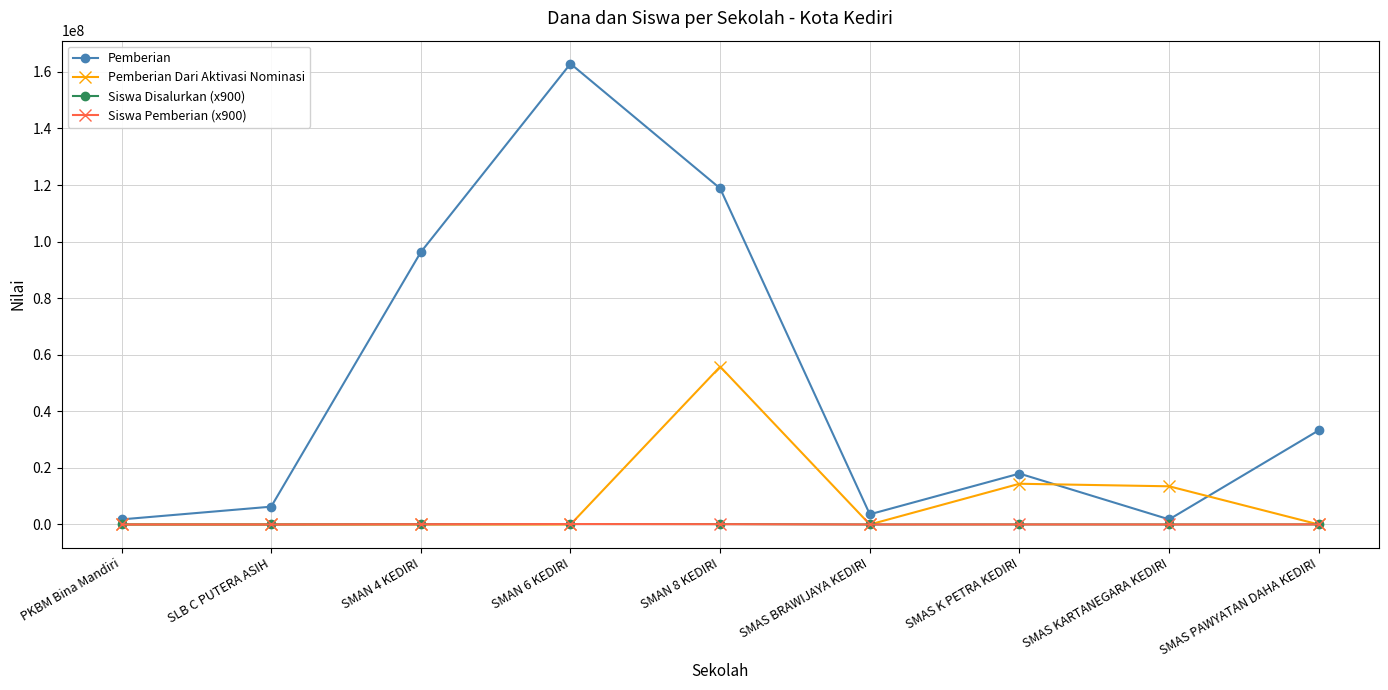

Where is the first local maximum for Pemberian?

SMAN 6 KEDIRI